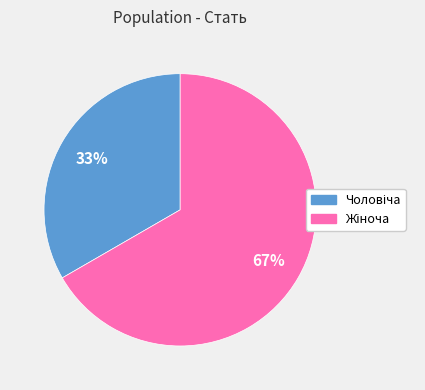

Is there a majority slice in this chart?

Yes